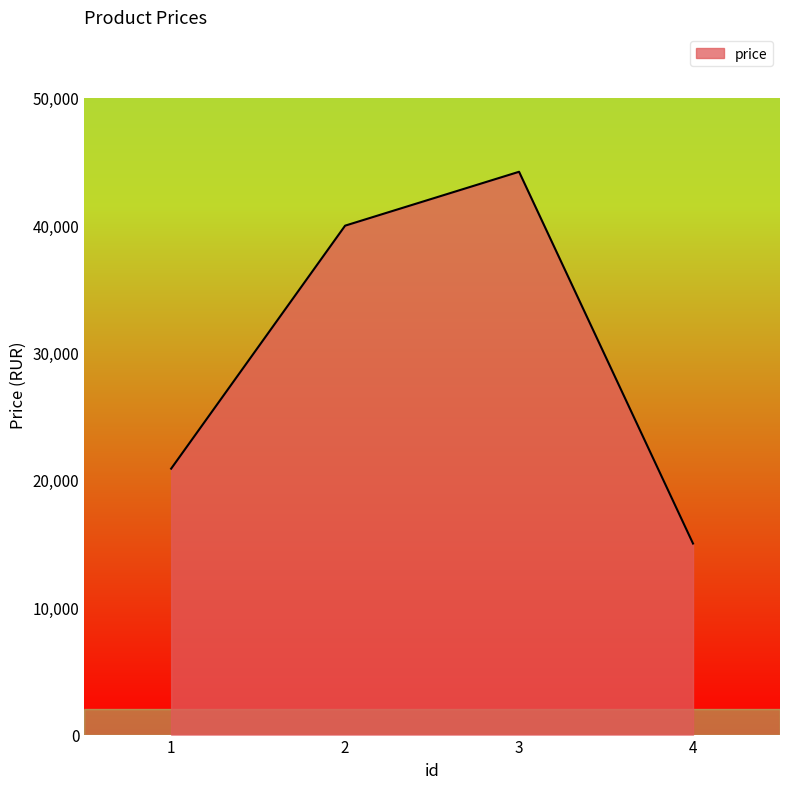

Which category has the highest value across all series?

3